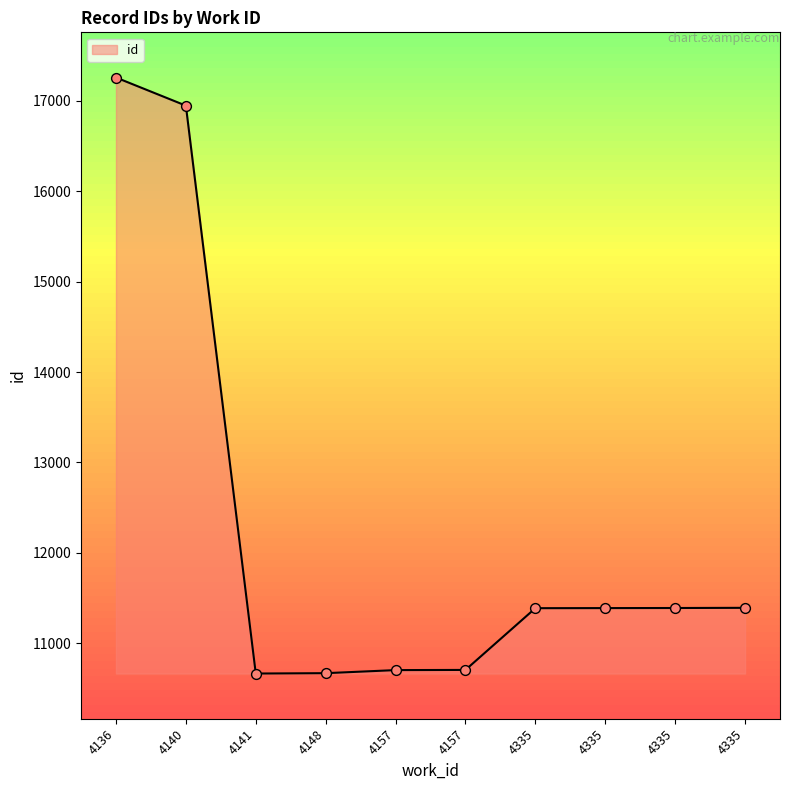

What is the ratio of the value at 4136 to the value at 4335?

1.5